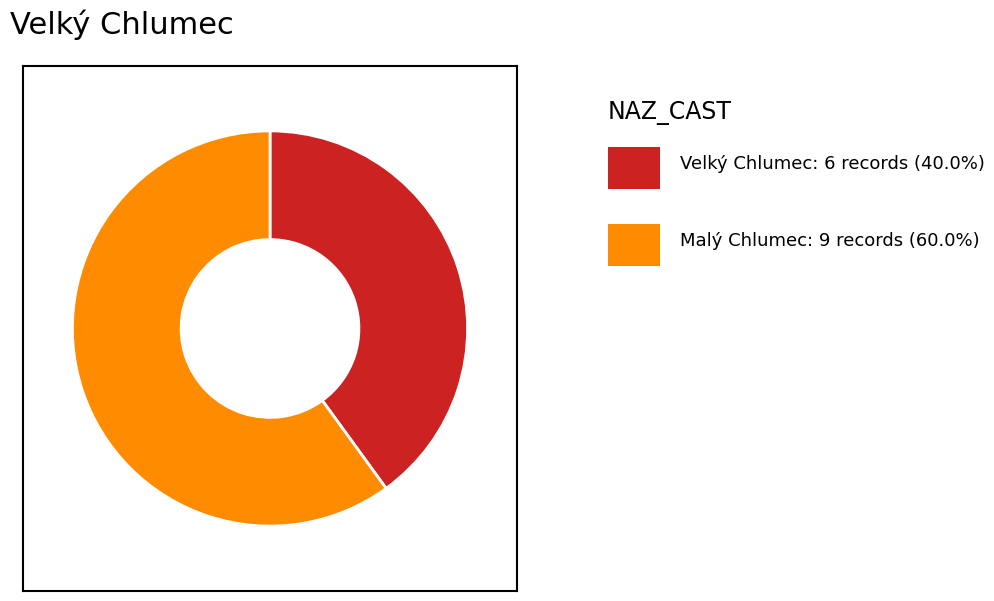

Is there any slice that represents more than half of the pie?

Yes